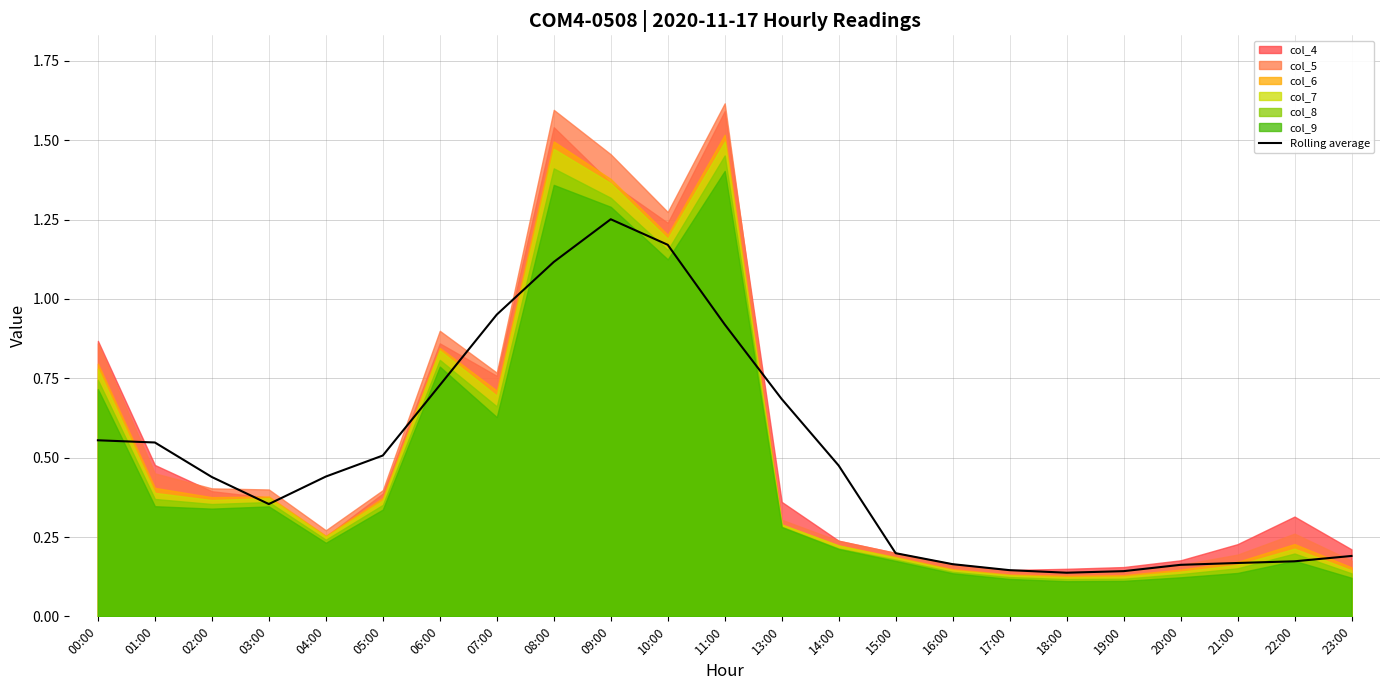

What is the value of the 2nd point from the left?

0.5